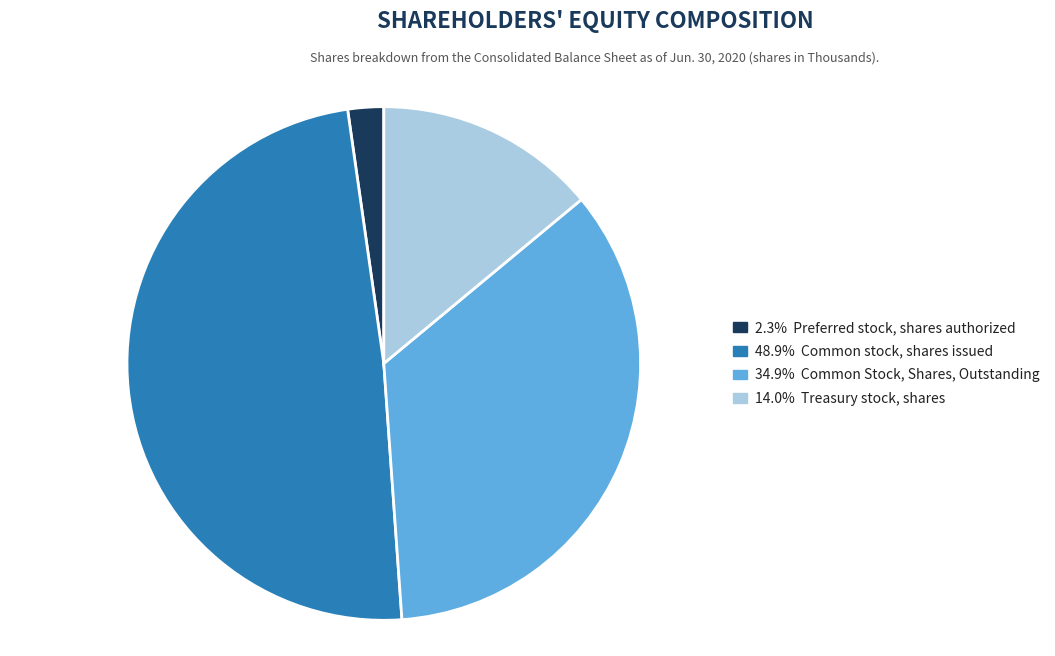

Is there a majority slice in this chart?

No